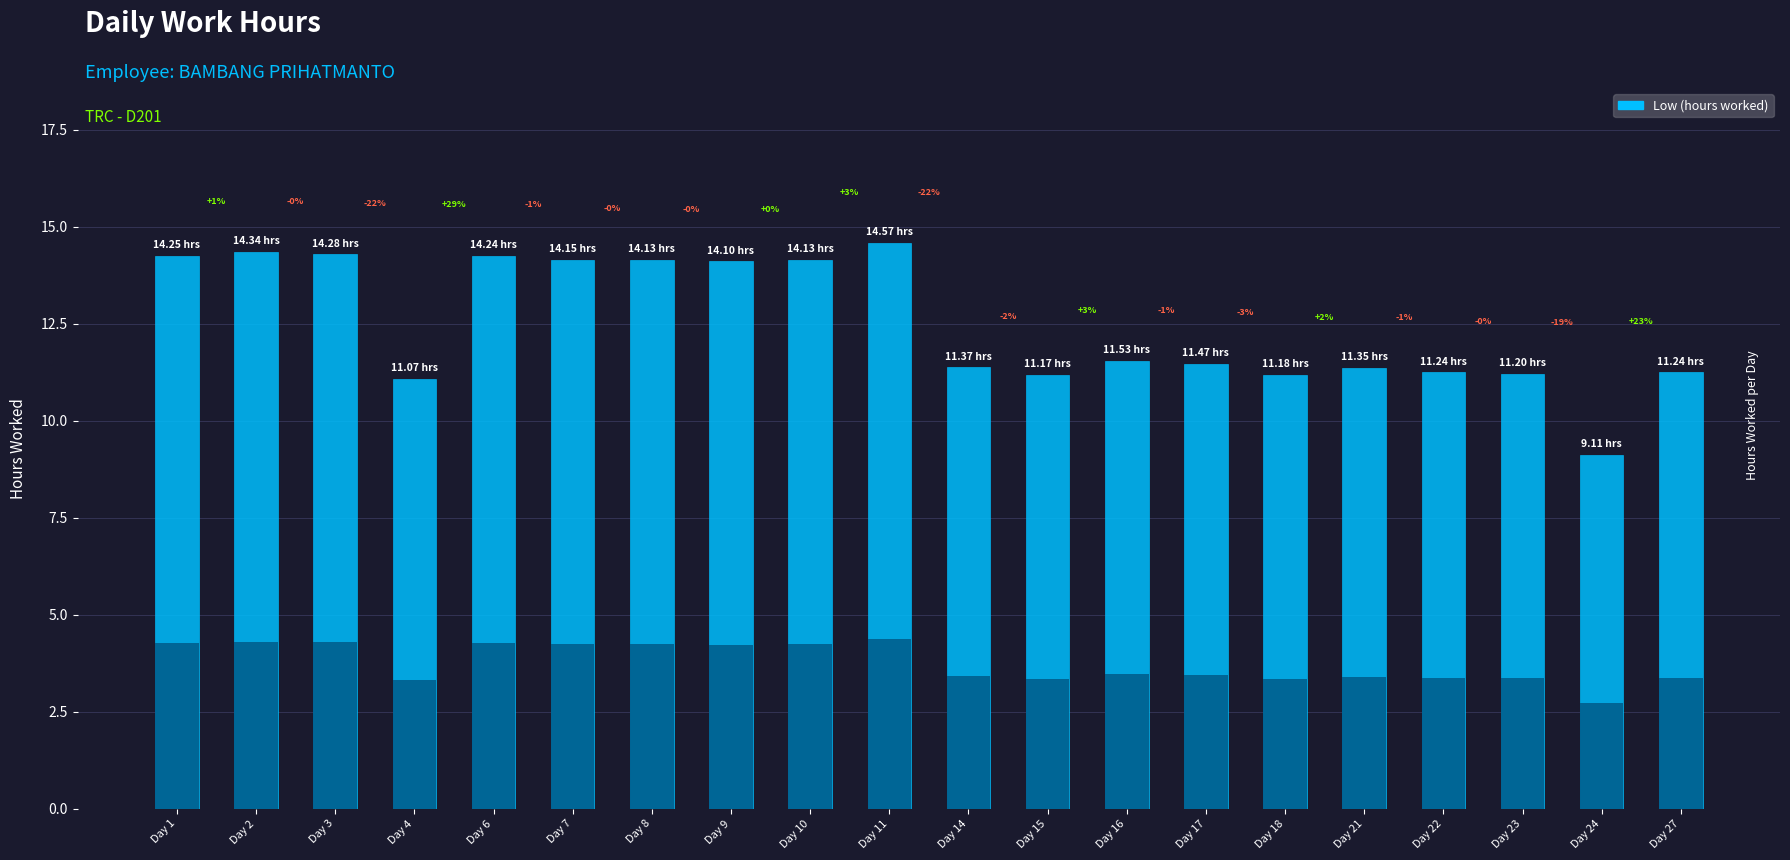

What is the smallest value displayed?

9.1